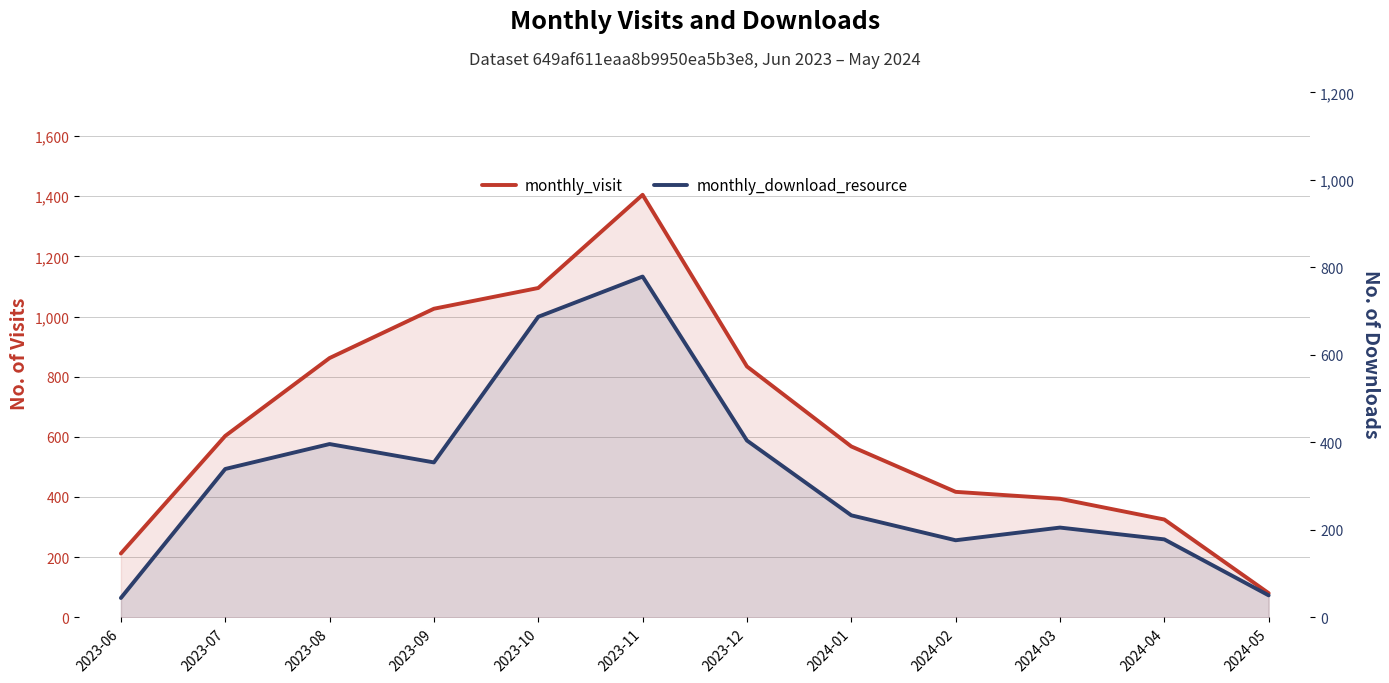

Read the monthly_download_resource value at 2023-12.

404